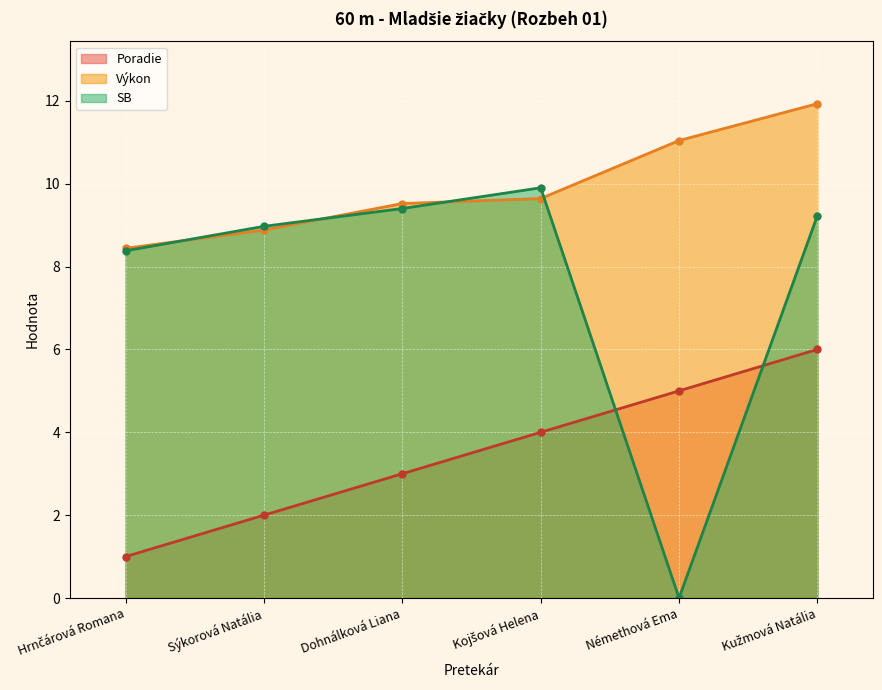

Reading left to right, extract all data points from this chart.

Poradie: Hrnčárová Romana=1.0	Sýkorová Natália=2.0	Dohnálková Liana=3.0	Kojšová Helena=4.0	Némethová Ema=5.0	Kužmová Natália=6.0
Výkon: Hrnčárová Romana=8.4	Sýkorová Natália=8.9	Dohnálková Liana=9.5	Kojšová Helena=9.6	Némethová Ema=11.0	Kužmová Natália=11.9
SB: Hrnčárová Romana=8.4	Sýkorová Natália=9.0	Dohnálková Liana=9.4	Kojšová Helena=9.9	Némethová Ema=0.0	Kužmová Natália=9.2